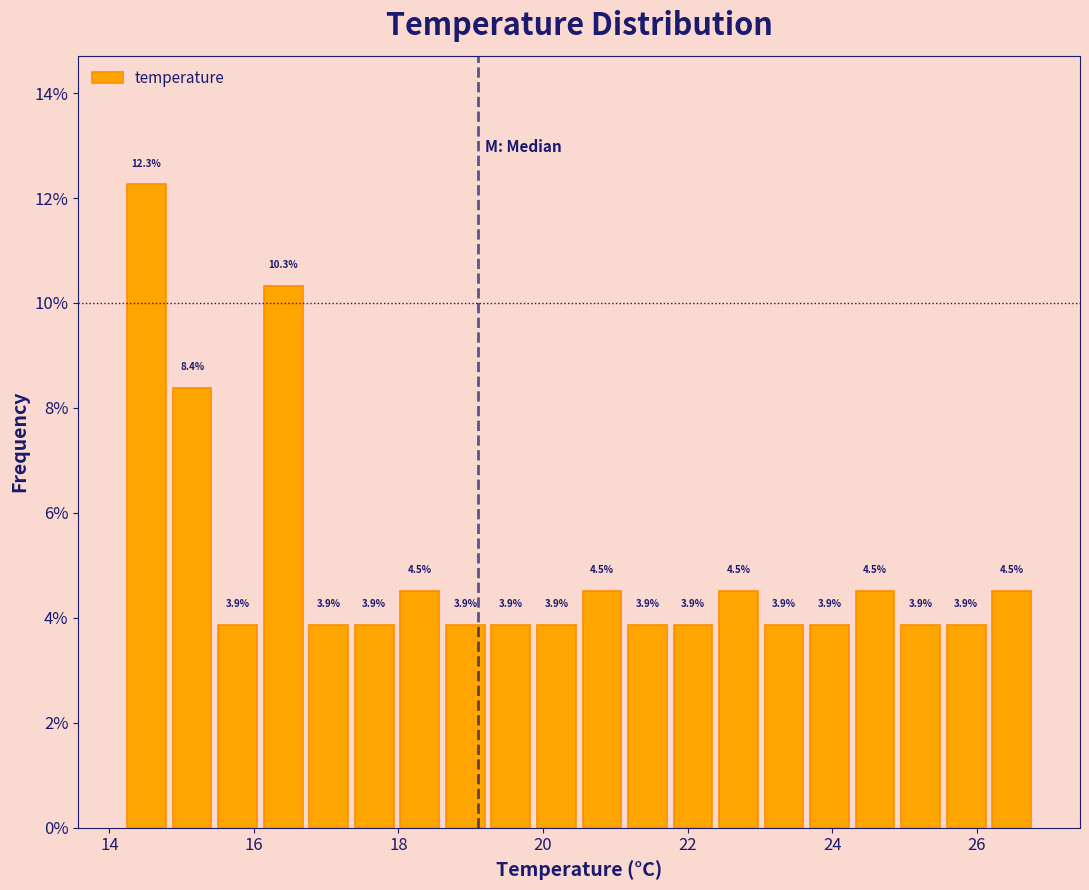

Around what value on the x-axis is the tallest bar? Give the approximate position of its centre, as read against the axis.

14.6